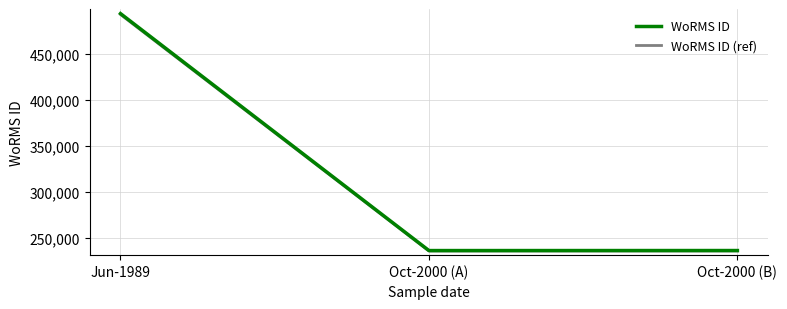

At which category is the sum across all series the highest?

Jun-1989